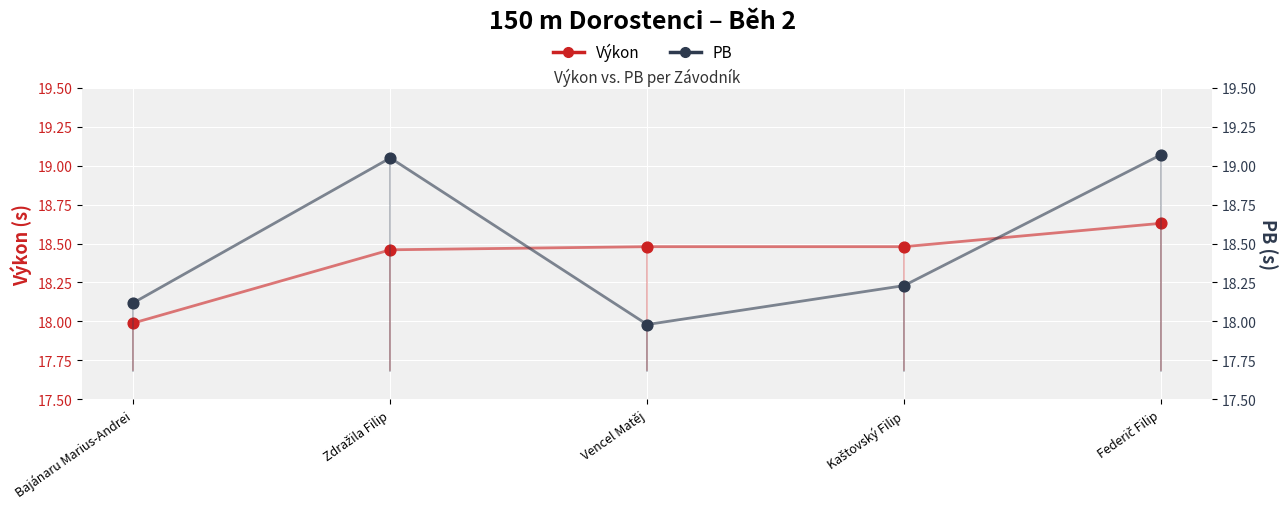

Which series reaches the minimum Y coordinate?

PB